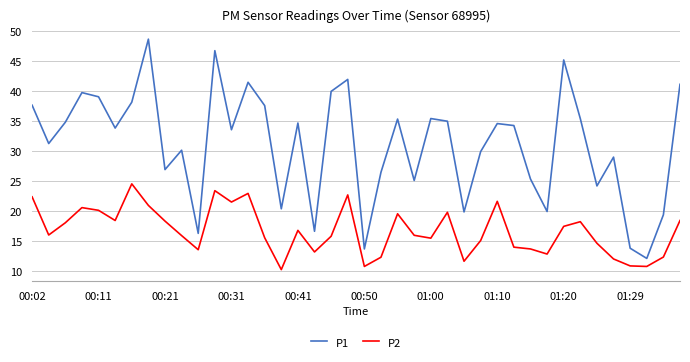

Rank the series by their average value, from lowest to highest.

P2, P1